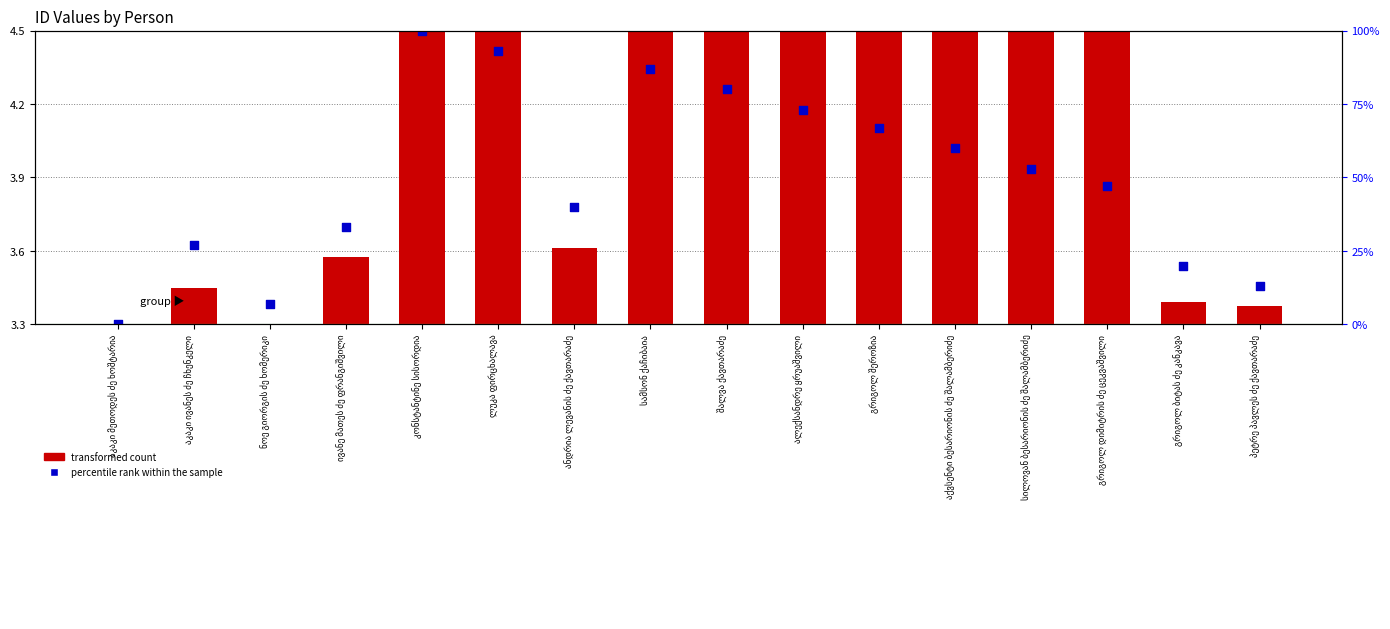

Which series has the largest total across all categories?

percentile rank within the sample